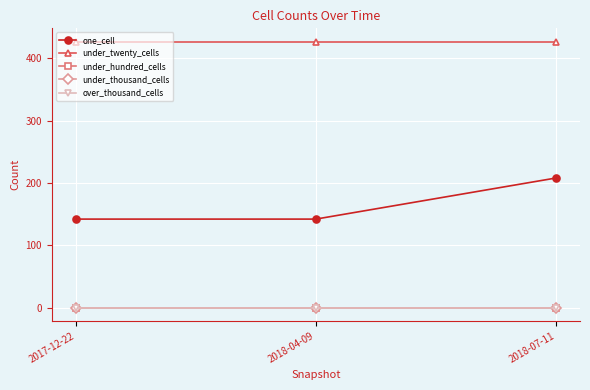

Which series changed the most between 2018-04-09 and 2018-07-11?

one_cell